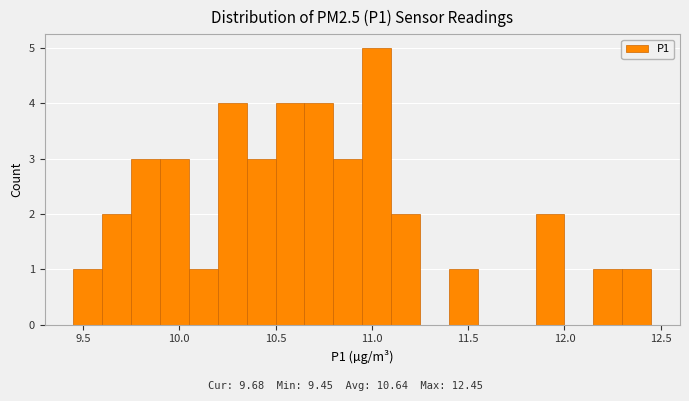

Around what value on the x-axis is the tallest bar? Give the approximate position of its centre, as read against the axis.

11.05